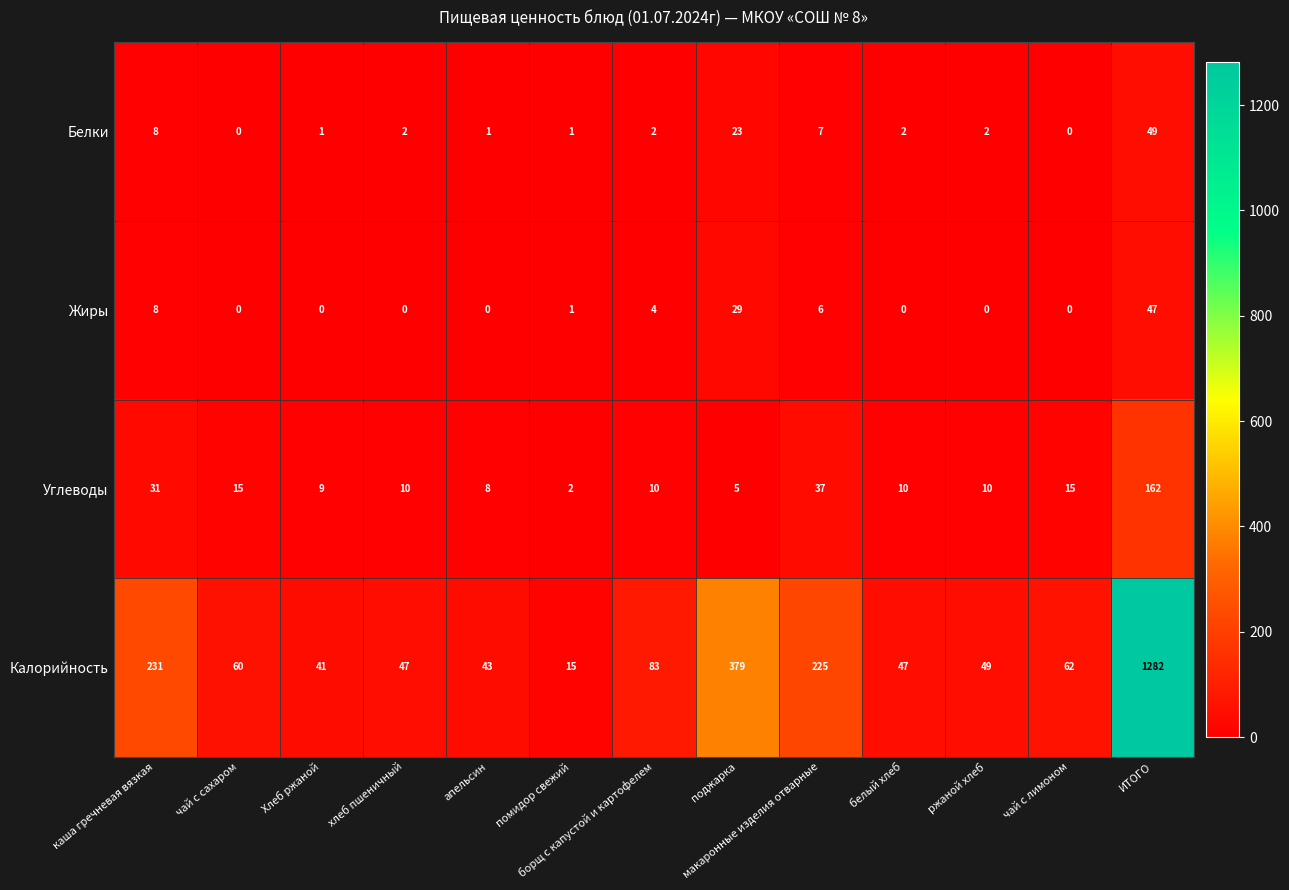

Rank the series at поджарка from lowest to highest value.

Углеводы, Белки, Жиры, Калорийность